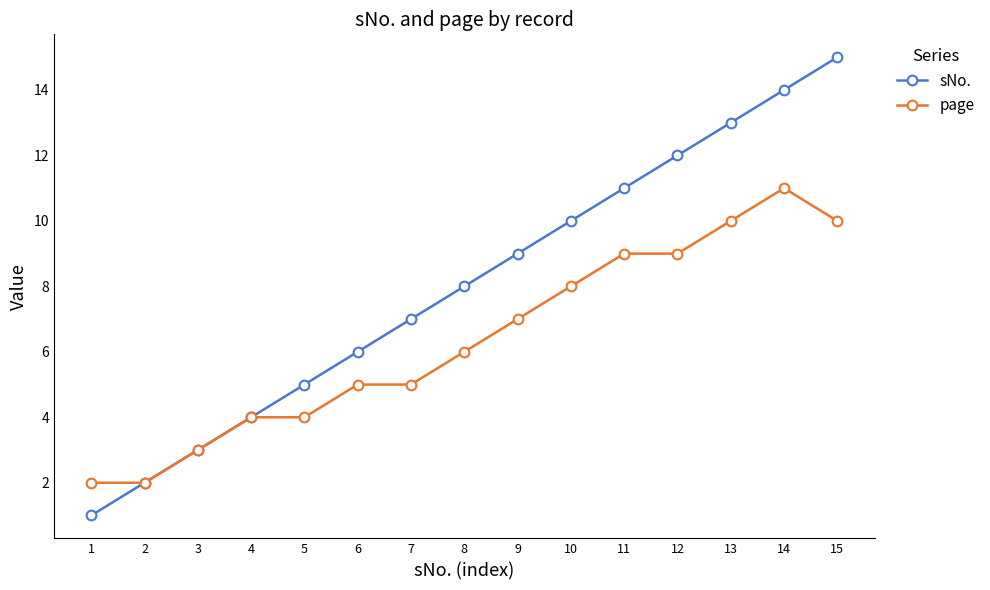

Reading left to right, extract all data points from this chart.

sNo.: 1	2	3	4	5	6	7	8	9	10	11	12	13	14	15
page: 2	2	3	4	4	5	5	6	7	8	9	9	10	11	10